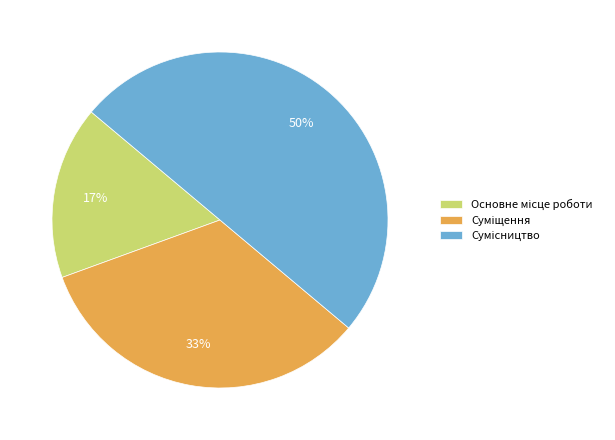

To the nearest percent, what is the difference between the largest and smallest slice percentages?

33%